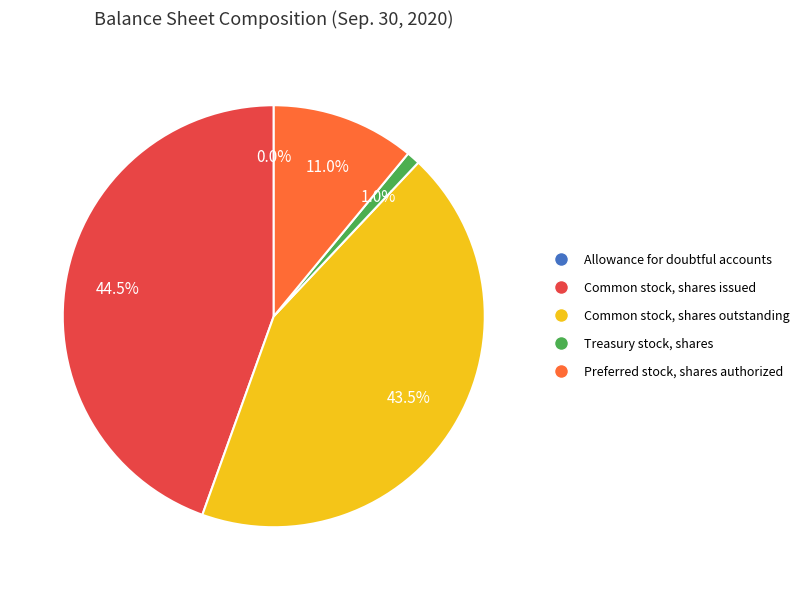

What percentage is the Treasury stock, shares slice, to the nearest percent?

1%